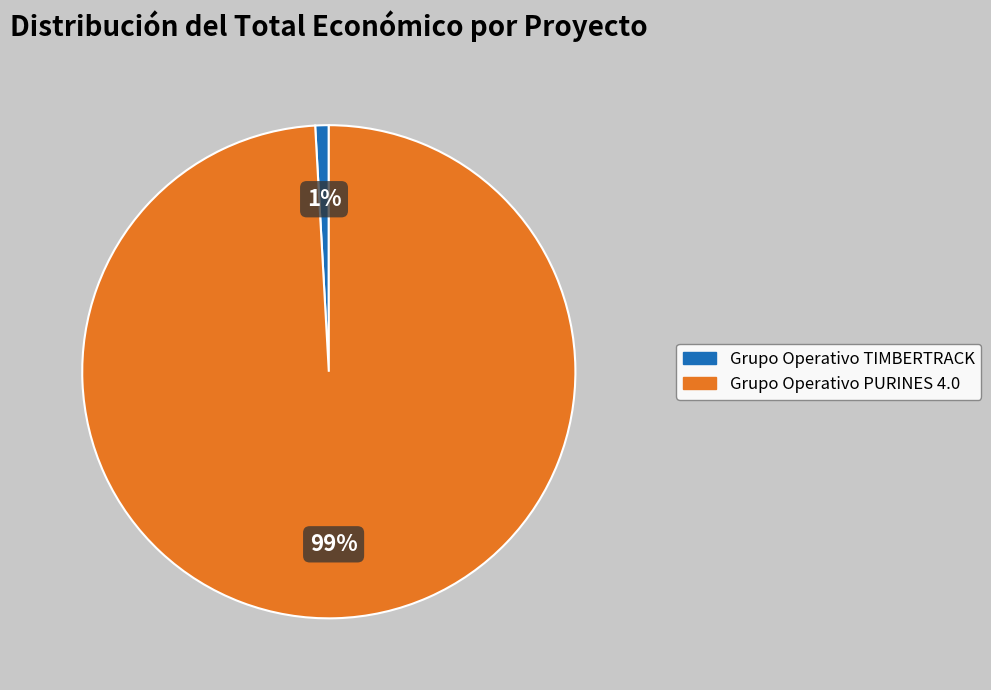

Between Grupo Operativo PURINES 4.0 and Grupo Operativo TIMBERTRACK, which is larger?

Grupo Operativo PURINES 4.0